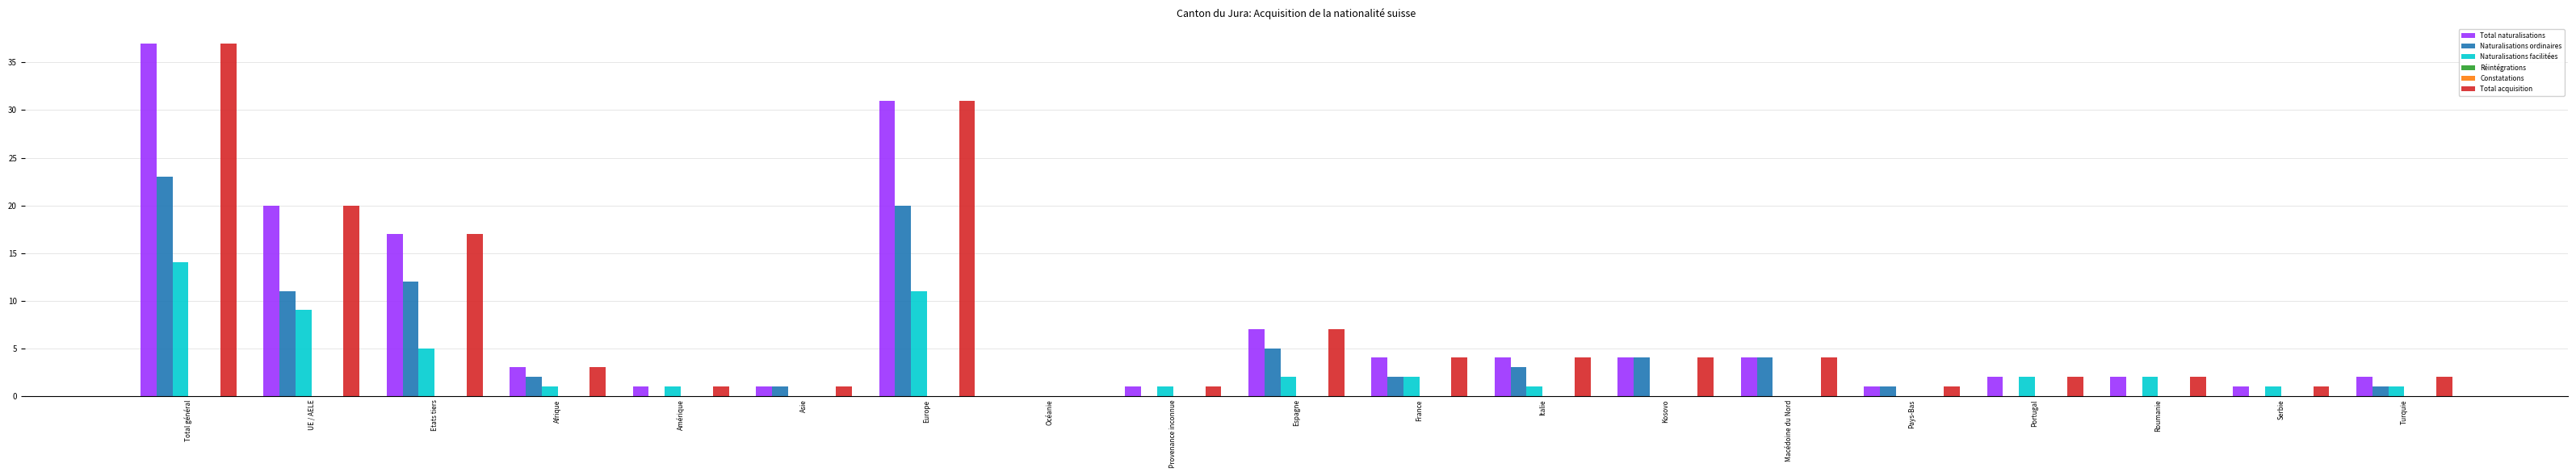

How many bars are there in each group?

6